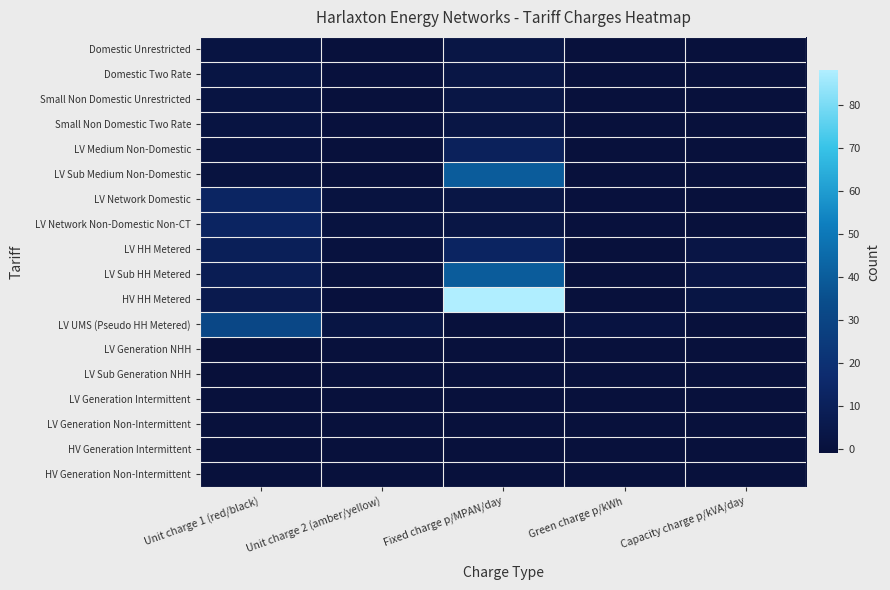

Reading left to right, list all the values displayed in this chart.

Domestic Unrestricted: Unit charge 1 (red/black)=2.2	Unit charge 2 (amber/yellow)=0.0	Fixed charge p/MPAN/day=3.1	Green charge p/kWh=0.0	Capacity charge p/kVA/day=0.0
Domestic Two Rate: Unit charge 1 (red/black)=2.6	Unit charge 2 (amber/yellow)=0.2	Fixed charge p/MPAN/day=3.1	Green charge p/kWh=0.0	Capacity charge p/kVA/day=0.0
Small Non Domestic Unrestricted: Unit charge 1 (red/black)=2.1	Unit charge 2 (amber/yellow)=0.0	Fixed charge p/MPAN/day=3.1	Green charge p/kWh=0.0	Capacity charge p/kVA/day=0.0
Small Non Domestic Two Rate: Unit charge 1 (red/black)=2.1	Unit charge 2 (amber/yellow)=0.2	Fixed charge p/MPAN/day=3.1	Green charge p/kWh=0.0	Capacity charge p/kVA/day=0.0
LV Medium Non-Domestic: Unit charge 1 (red/black)=1.8	Unit charge 2 (amber/yellow)=0.1	Fixed charge p/MPAN/day=10.6	Green charge p/kWh=0.0	Capacity charge p/kVA/day=0.0
LV Sub Medium Non-Domestic: Unit charge 1 (red/black)=1.5	Unit charge 2 (amber/yellow)=0.1	Fixed charge p/MPAN/day=40.0	Green charge p/kWh=0.0	Capacity charge p/kVA/day=0.0
LV Network Domestic: Unit charge 1 (red/black)=13.1	Unit charge 2 (amber/yellow)=1.3	Fixed charge p/MPAN/day=3.1	Green charge p/kWh=0.2	Capacity charge p/kVA/day=0.0
LV Network Non-Domestic Non-CT: Unit charge 1 (red/black)=12.7	Unit charge 2 (amber/yellow)=1.3	Fixed charge p/MPAN/day=3.1	Green charge p/kWh=0.2	Capacity charge p/kVA/day=0.0
LV HH Metered: Unit charge 1 (red/black)=9.7	Unit charge 2 (amber/yellow)=0.9	Fixed charge p/MPAN/day=12.5	Green charge p/kWh=0.1	Capacity charge p/kVA/day=2.9
LV Sub HH Metered: Unit charge 1 (red/black)=8.2	Unit charge 2 (amber/yellow)=0.7	Fixed charge p/MPAN/day=40.0	Green charge p/kWh=0.1	Capacity charge p/kVA/day=2.9
HV HH Metered: Unit charge 1 (red/black)=6.3	Unit charge 2 (amber/yellow)=0.5	Fixed charge p/MPAN/day=87.9	Green charge p/kWh=0.1	Capacity charge p/kVA/day=2.7
LV UMS (Pseudo HH Metered): Unit charge 1 (red/black)=31.3	Unit charge 2 (amber/yellow)=2.6	Fixed charge p/MPAN/day=0.0	Green charge p/kWh=1.7	Capacity charge p/kVA/day=0.0
LV Generation NHH: Unit charge 1 (red/black)=-0.9	Unit charge 2 (amber/yellow)=0.0	Fixed charge p/MPAN/day=0.0	Green charge p/kWh=0.0	Capacity charge p/kVA/day=0.0
LV Sub Generation NHH: Unit charge 1 (red/black)=-0.7	Unit charge 2 (amber/yellow)=0.0	Fixed charge p/MPAN/day=0.0	Green charge p/kWh=0.0	Capacity charge p/kVA/day=0.0
LV Generation Intermittent: Unit charge 1 (red/black)=0.0	Unit charge 2 (amber/yellow)=0.0	Fixed charge p/MPAN/day=0.0	Green charge p/kWh=0.0	Capacity charge p/kVA/day=0.1
LV Generation Non-Intermittent: Unit charge 1 (red/black)=0.0	Unit charge 2 (amber/yellow)=0.0	Fixed charge p/MPAN/day=0.0	Green charge p/kWh=0.0	Capacity charge p/kVA/day=0.1
HV Generation Intermittent: Unit charge 1 (red/black)=0.0	Unit charge 2 (amber/yellow)=0.0	Fixed charge p/MPAN/day=0.0	Green charge p/kWh=0.0	Capacity charge p/kVA/day=0.1
HV Generation Non-Intermittent: Unit charge 1 (red/black)=0.0	Unit charge 2 (amber/yellow)=0.0	Fixed charge p/MPAN/day=0.0	Green charge p/kWh=0.0	Capacity charge p/kVA/day=0.1